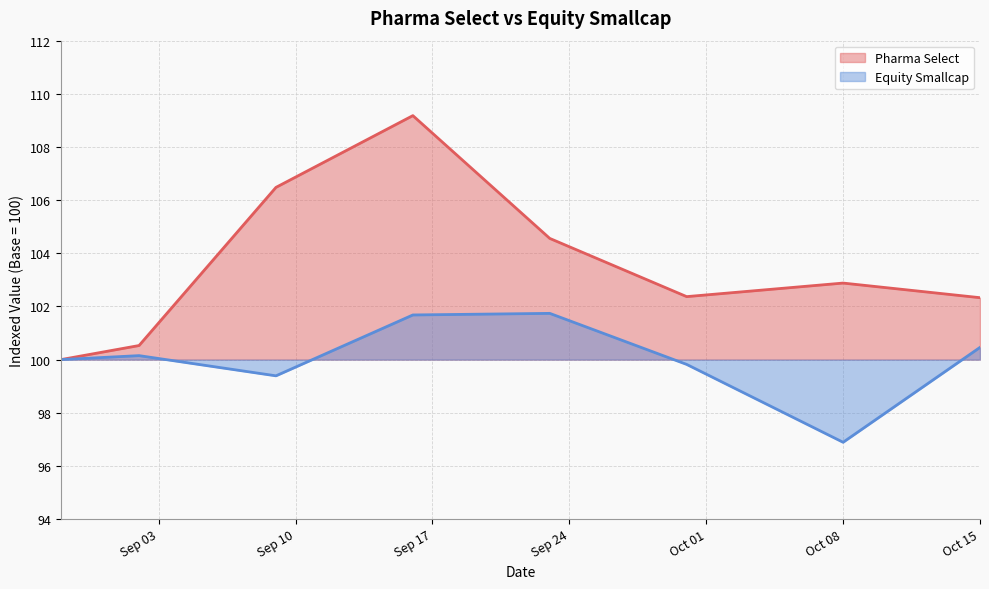

What is the sum of the Pharma Select values at 2024-09-30 and 2024-08-29?

202.4